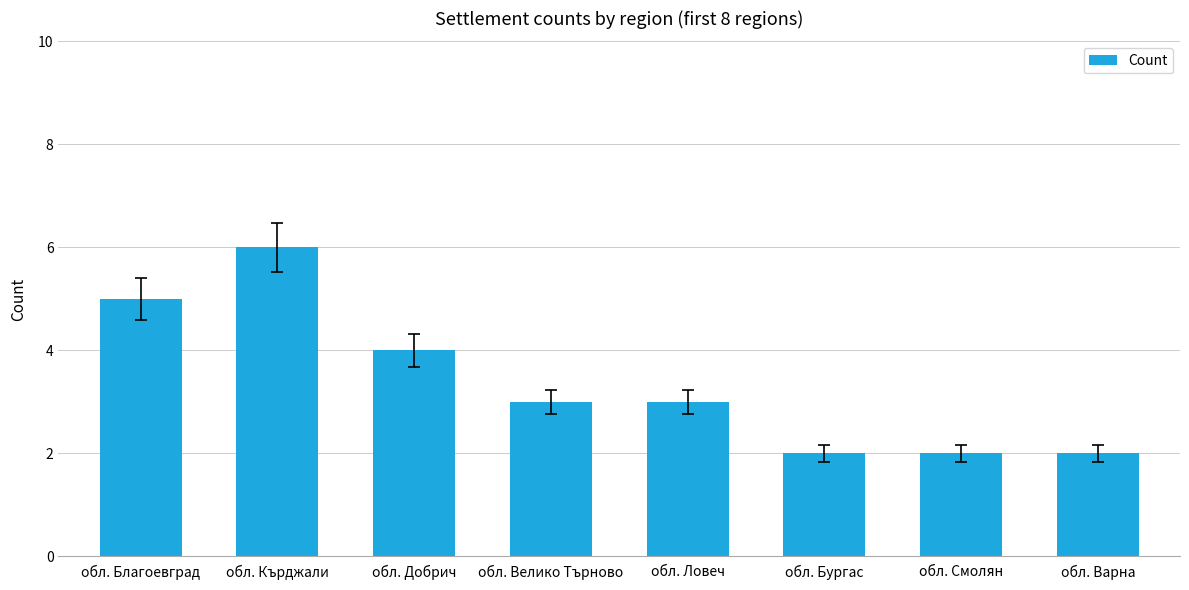

What is the difference between the values at обл. Благоевград and обл. Добрич?

1